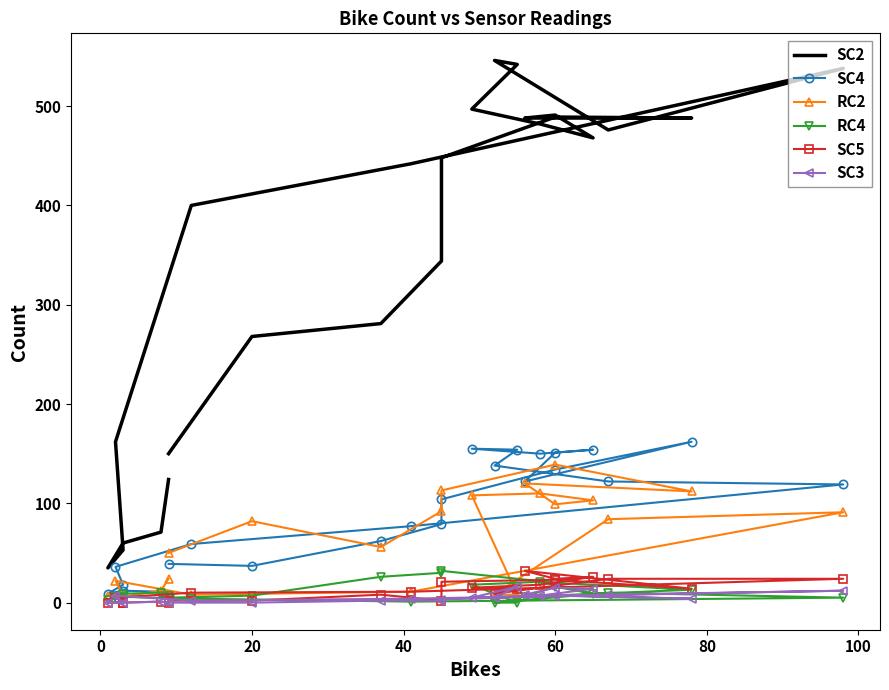

List the series in order of their peak value, lowest first.

SC3, RC4, SC5, RC2, SC4, SC2